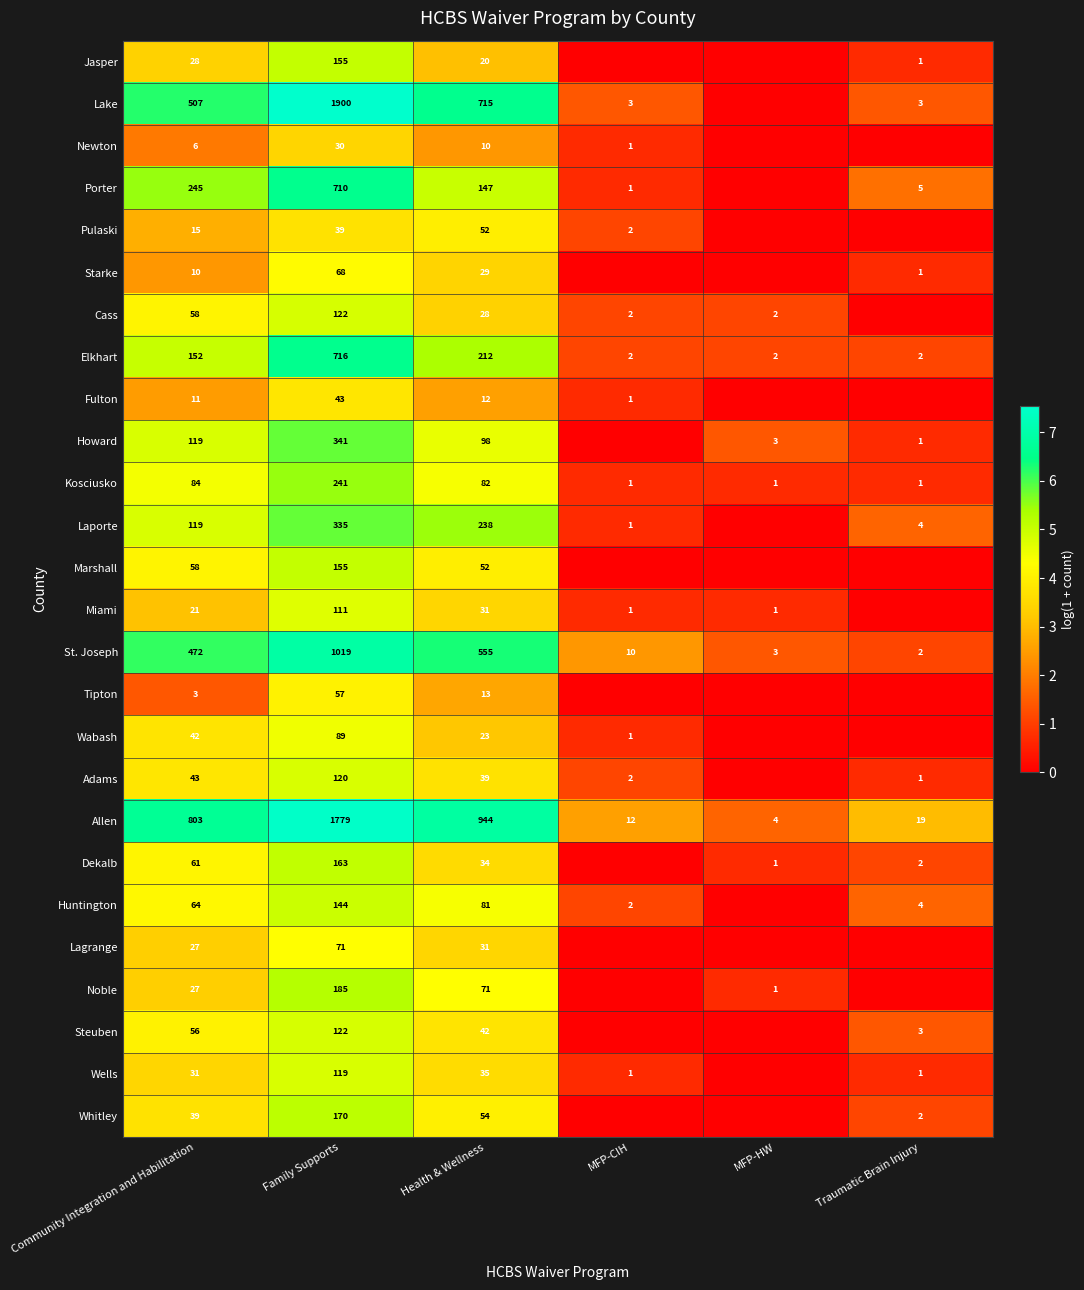

Where is St. Joseph nearest to the value 510?

Community Integration and Habilitation